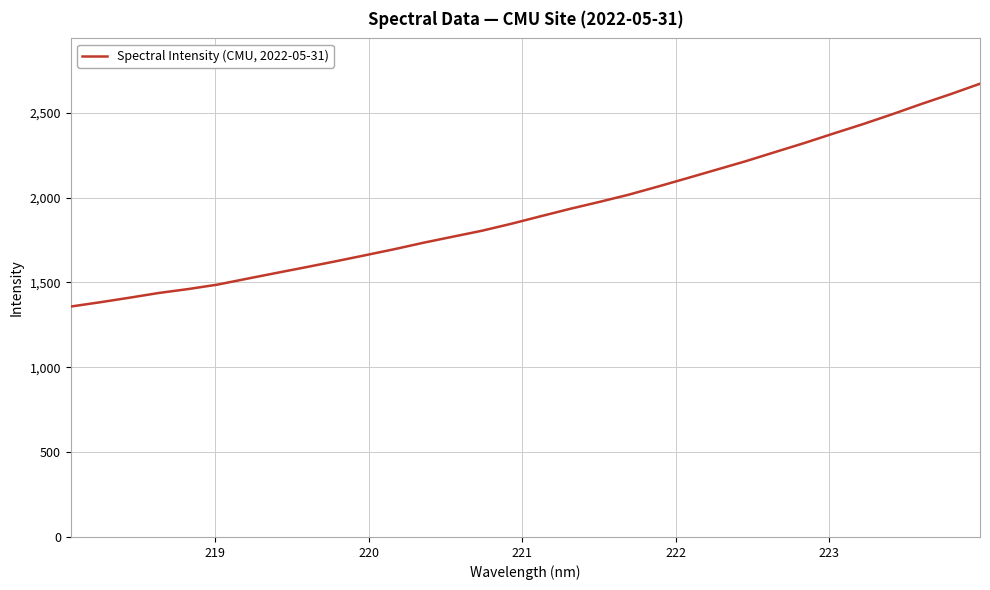

How many distinct data groups are displayed?

1